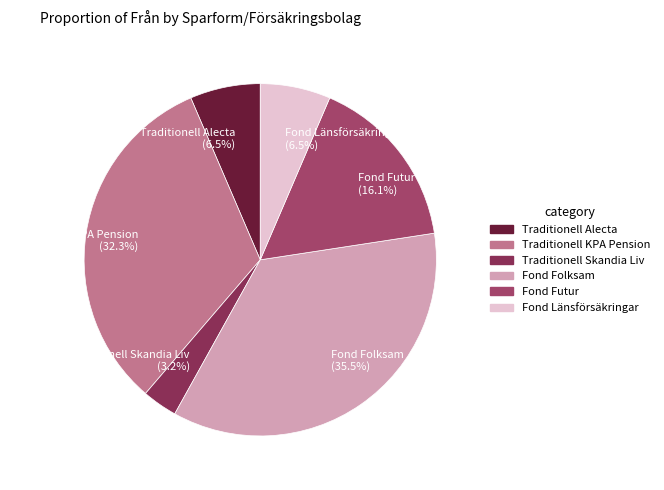

To the nearest percent, what portion does Traditionell KPA Pension represent?

32%